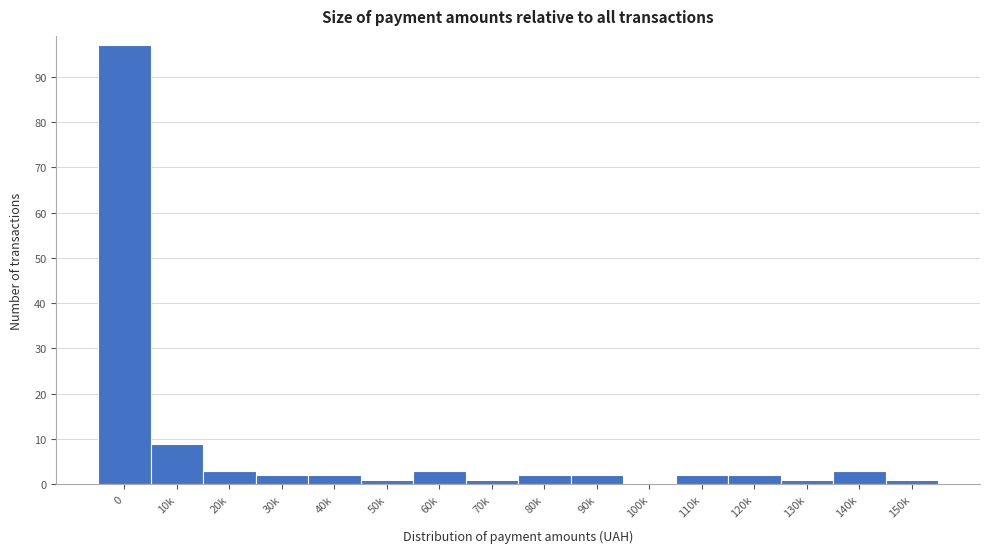

Reading left to right, what are all the values shown in this chart?

0=97	10k=9	20k=3	30k=2	40k=2	50k=1	60k=3	70k=1	80k=2	90k=2	100k=0	110k=2	120k=2	130k=1	140k=3	150k=1